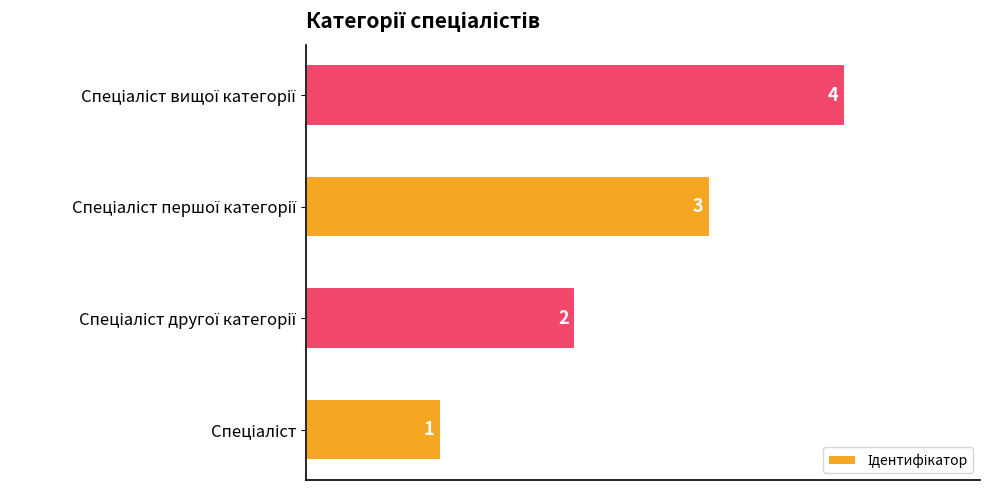

What is the greatest value displayed?

4